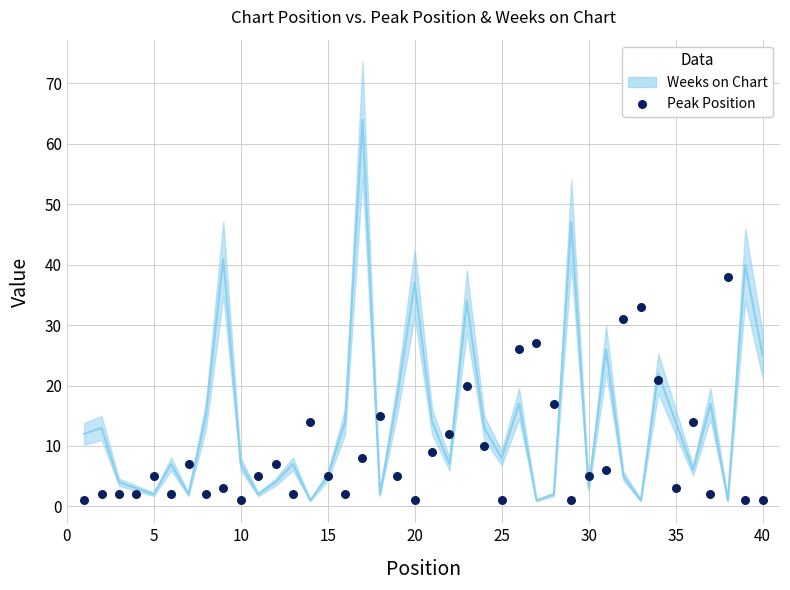

What Y value in the scatter plot is closest to 19?

20